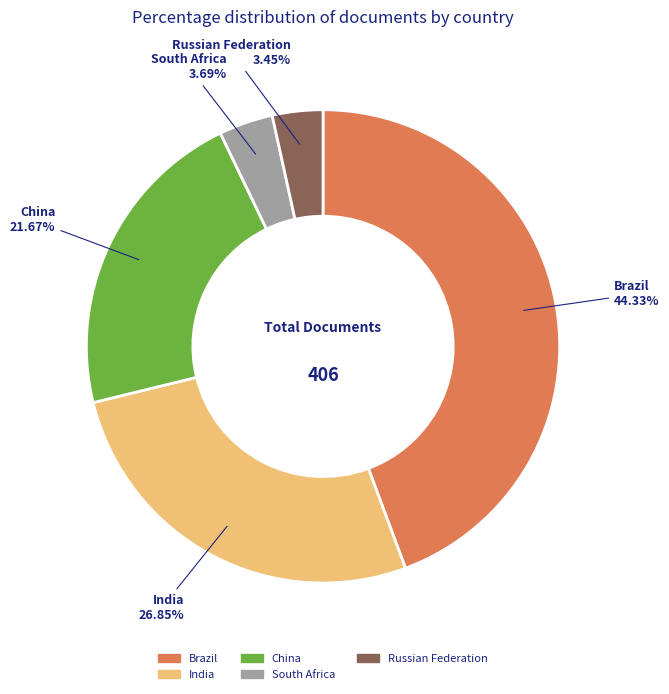

How many slices are in this pie chart?

5